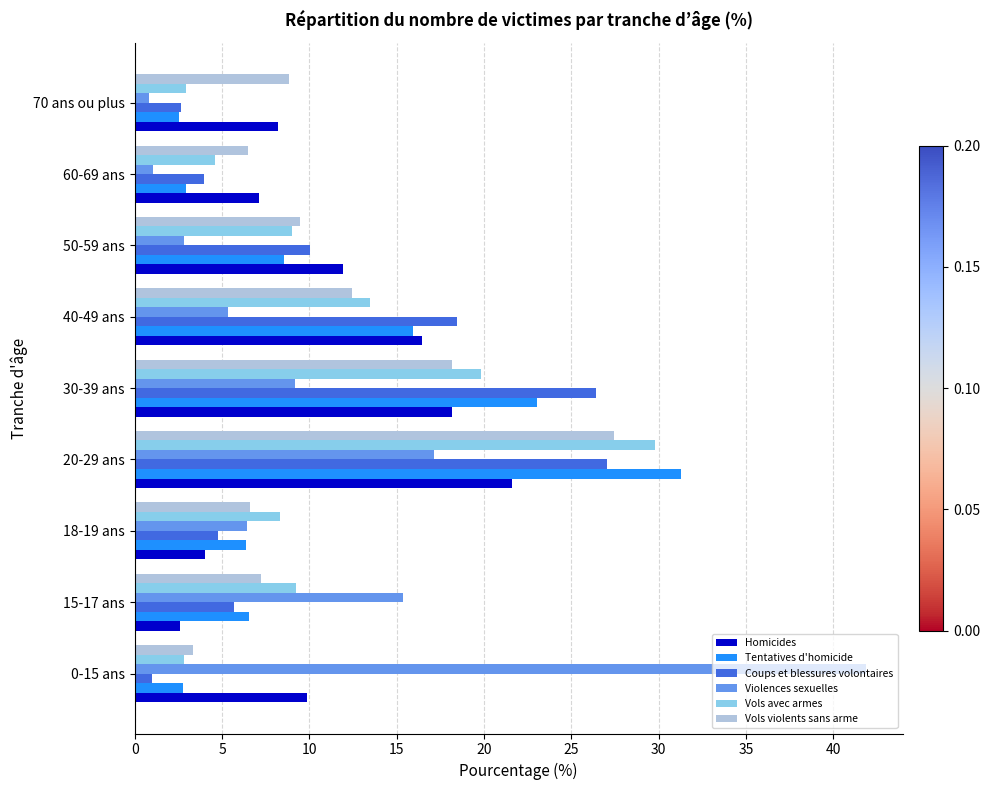

What is the sum of all Tentatives d'homicide values?

100.0